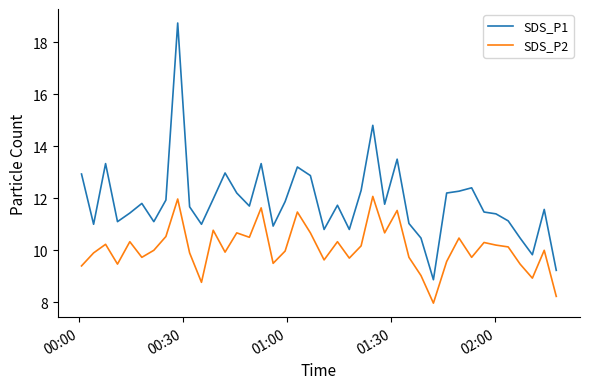

Which series has the largest total across all categories?

SDS_P1